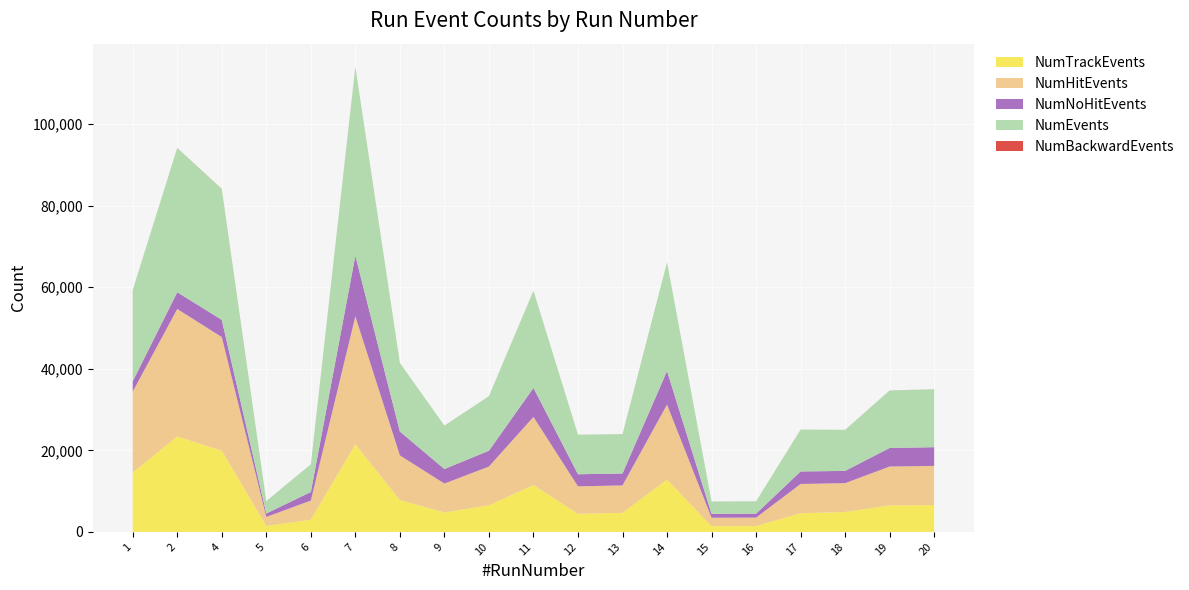

Reading left to right, list all the values displayed in this chart.

NumTrackEvents: 1=14568	2=23400	4=19923	5=1468	6=2987	7=21476	8=7809	9=4765	10=6530	11=11497	12=4440	13=4672	14=12837	15=1402	16=1436	17=4579	18=4880	19=6507	20=6581
NumHitEvents: 1=19837	2=31259	4=27860	5=2199	6=4703	7=31384	8=10950	9=7089	10=9495	11=16703	12=6730	13=6728	14=18378	15=2078	16=2071	17=7177	18=7074	19=9522	20=9606
NumNoHitEvents: 1=2524	2=4108	4=4210	5=844	6=2091	7=14875	8=5856	9=3561	10=3880	11=7104	12=2968	13=2927	14=8243	15=952	16=961	17=3067	18=3004	19=4561	20=4586
NumEvents: 1=22361	2=35367	4=32070	5=3043	6=6794	7=46259	8=16806	9=10650	10=13375	11=23807	12=9698	13=9655	14=26621	15=3030	16=3032	17=10244	18=10078	19=14083	20=14192
NumBackwardEvents: 1=10	2=18	4=35	5=1	6=3	7=29	8=11	9=3	10=7	11=11	12=4	13=2	14=17	15=1	16=1	17=10	18=2	19=11	20=10